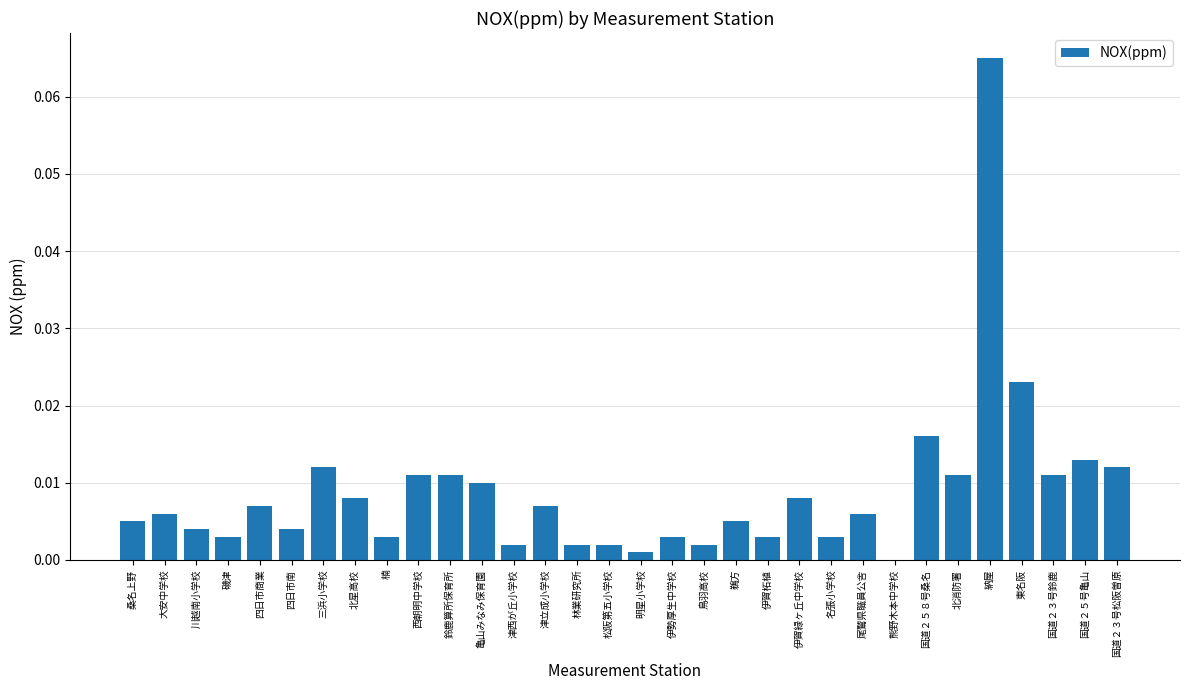

Which category has the highest value across all series?

納屋